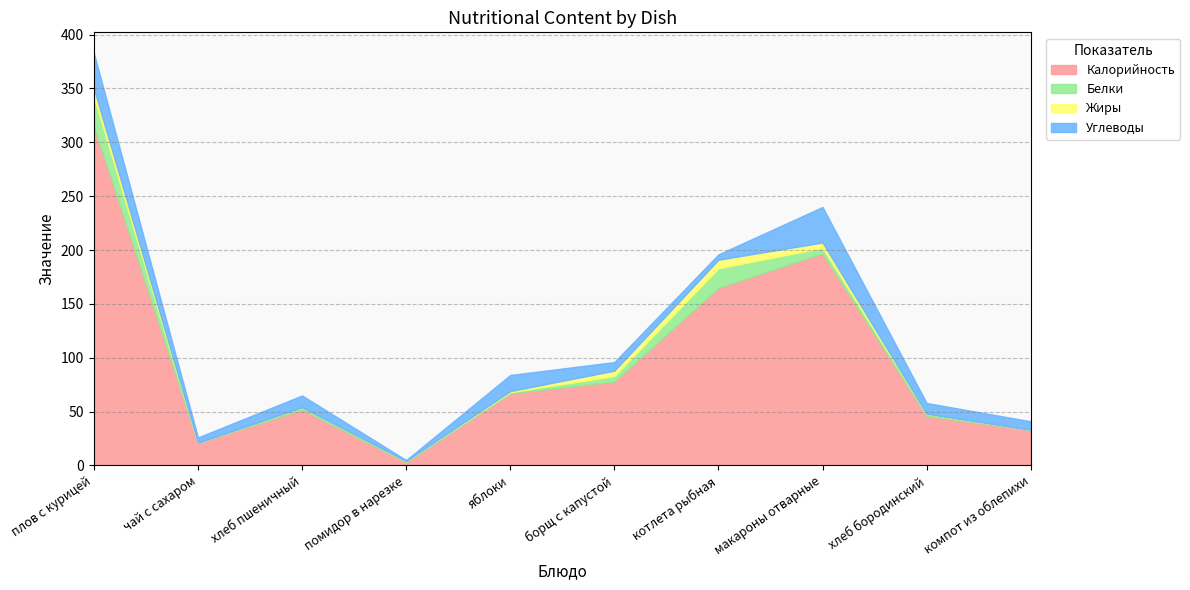

At which category does Углеводы reach its first local peak?

хлеб пшеничный